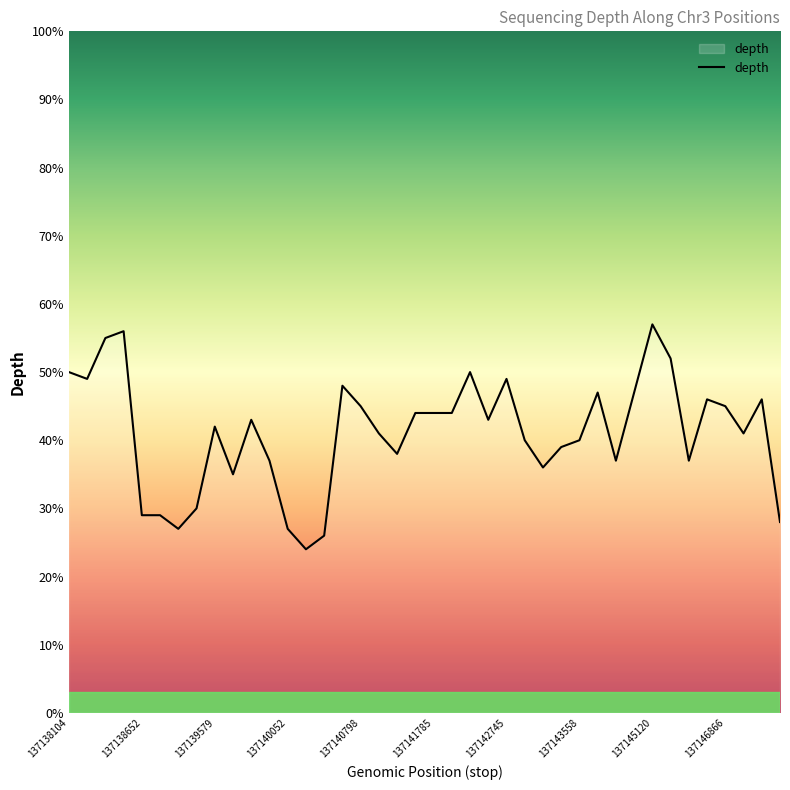

What is the minimum value shown in the chart?

24